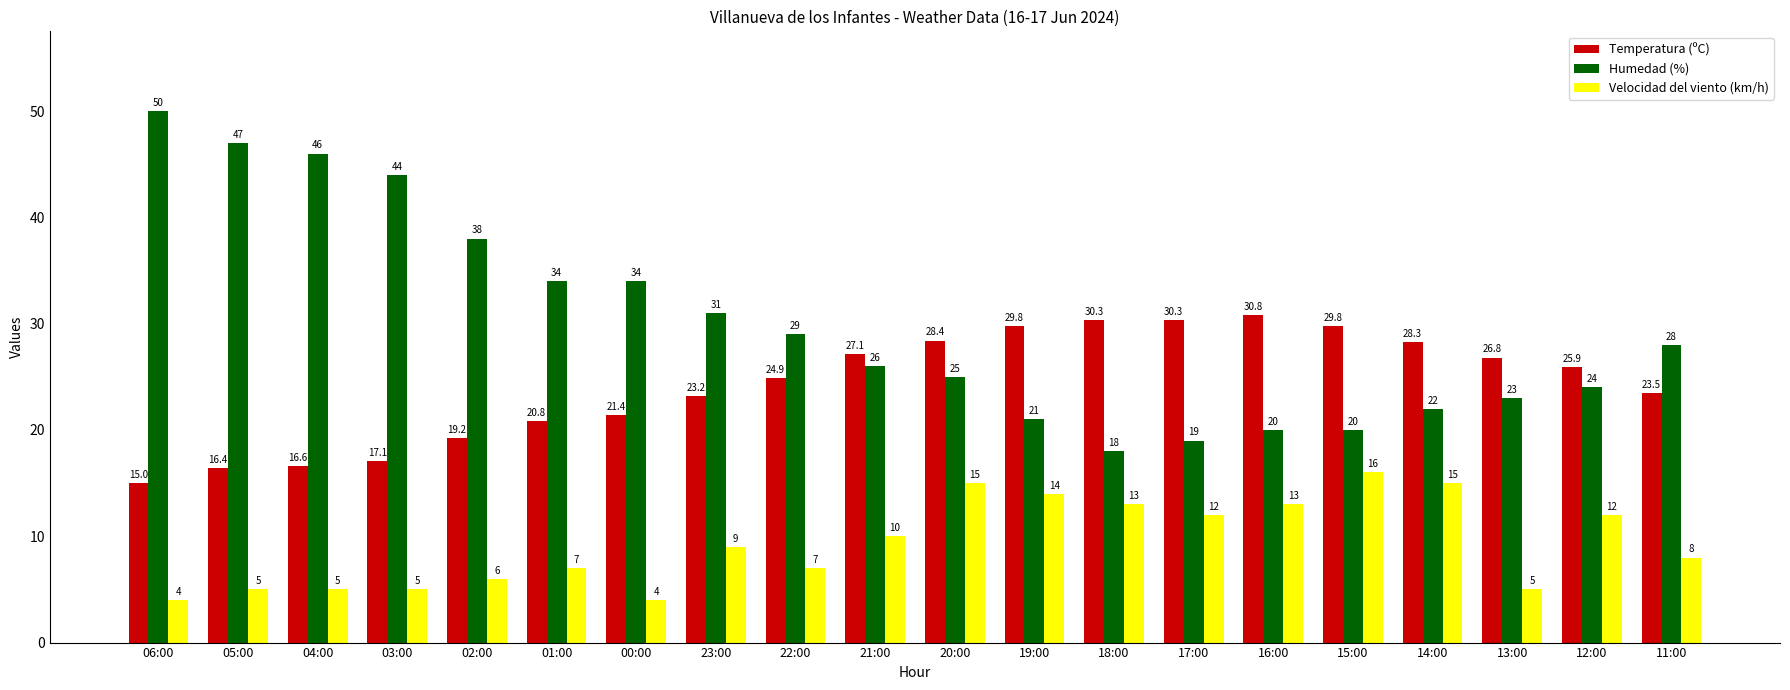

Reading right to left, transcribe all the data shown in this chart.

Temperatura (ºC): 11:00=23.5	12:00=25.9	13:00=26.8	14:00=28.3	15:00=29.8	16:00=30.8	17:00=30.3	18:00=30.3	19:00=29.8	20:00=28.4	21:00=27.1	22:00=24.9	23:00=23.2	00:00=21.4	01:00=20.8	02:00=19.2	03:00=17.1	04:00=16.6	05:00=16.4	06:00=15.0
Humedad (%): 11:00=28.0	12:00=24.0	13:00=23.0	14:00=22.0	15:00=20.0	16:00=20.0	17:00=19.0	18:00=18.0	19:00=21.0	20:00=25.0	21:00=26.0	22:00=29.0	23:00=31.0	00:00=34.0	01:00=34.0	02:00=38.0	03:00=44.0	04:00=46.0	05:00=47.0	06:00=50.0
Velocidad del viento (km/h): 11:00=8.0	12:00=12.0	13:00=5.0	14:00=15.0	15:00=16.0	16:00=13.0	17:00=12.0	18:00=13.0	19:00=14.0	20:00=15.0	21:00=10.0	22:00=7.0	23:00=9.0	00:00=4.0	01:00=7.0	02:00=6.0	03:00=5.0	04:00=5.0	05:00=5.0	06:00=4.0